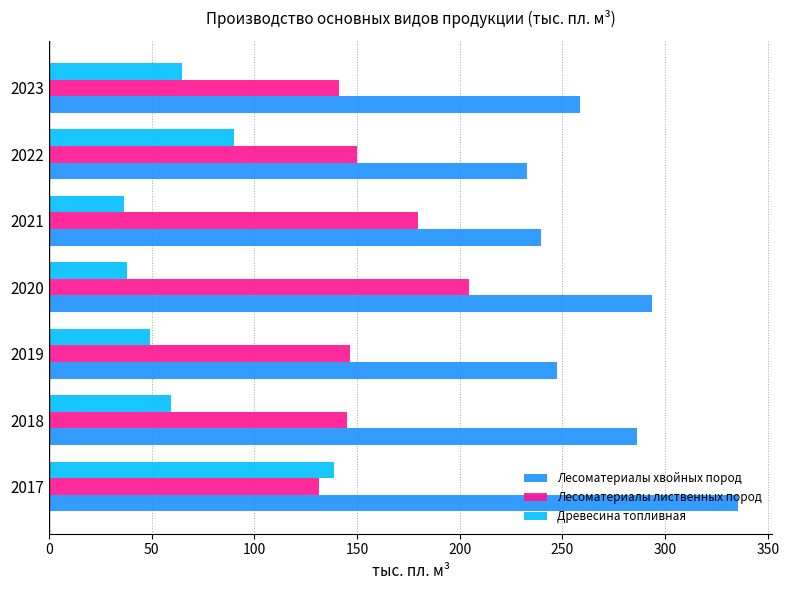

The Древесина топливная series shows 23.8 at 2021. True or false?

False